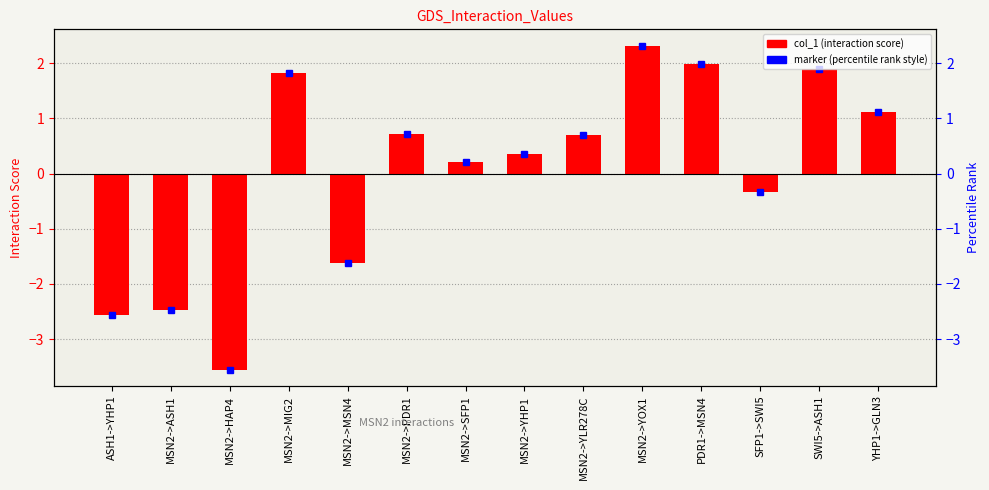

How many negative values are there?

5